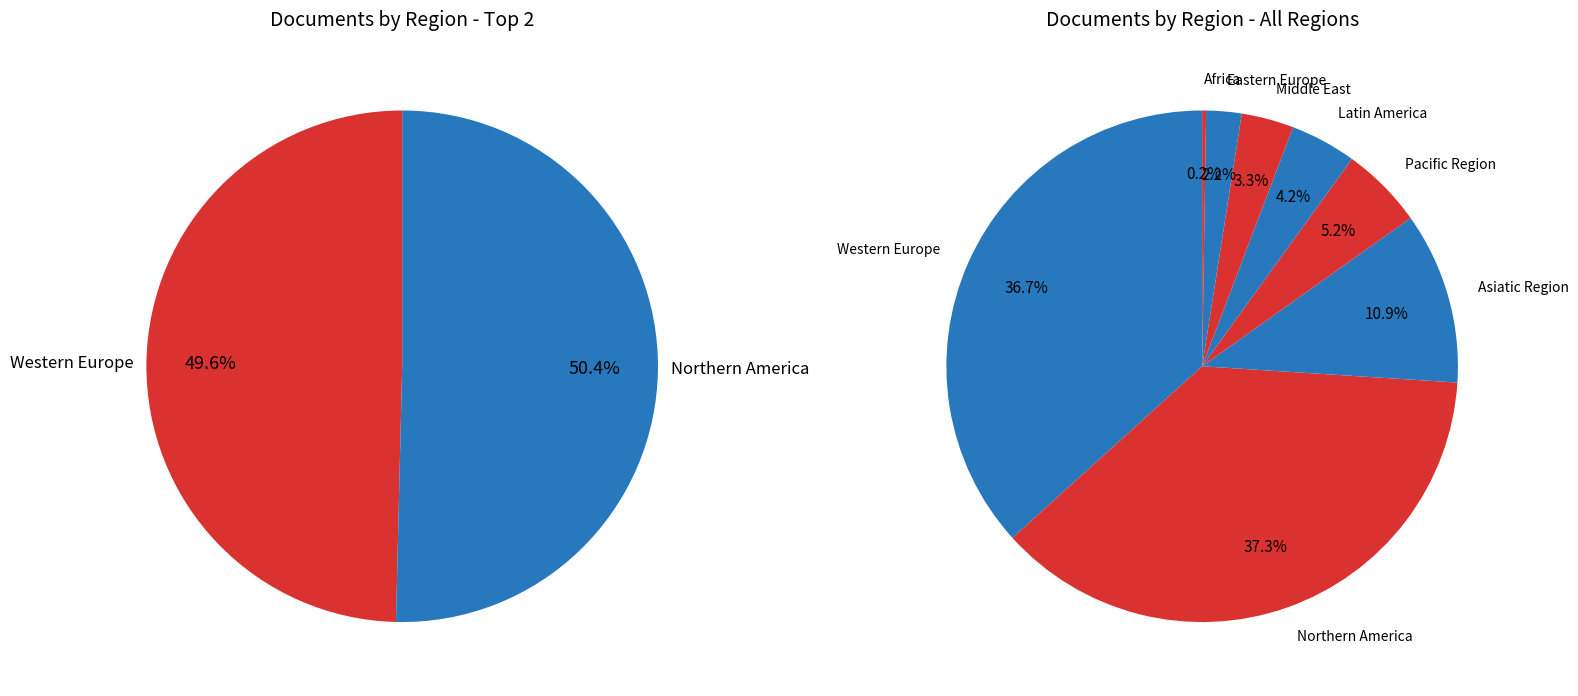

To the nearest percent, what is the average slice percentage?

12%